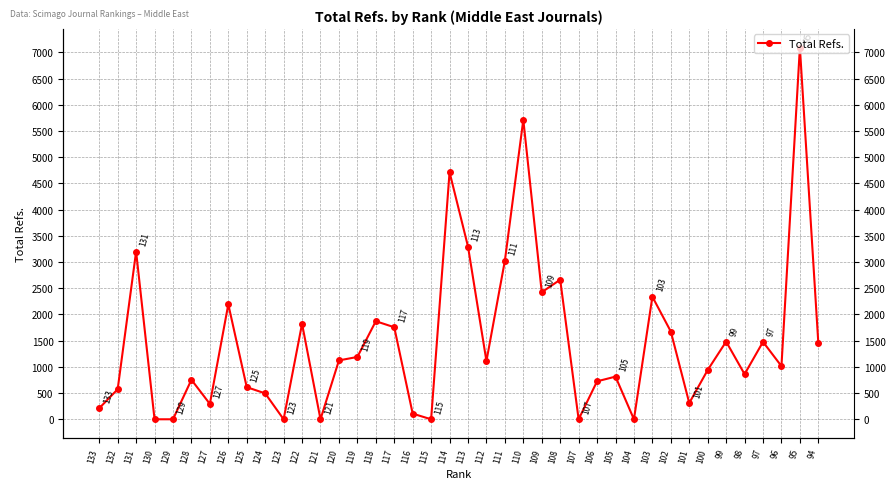

Where is the first local minimum?

127